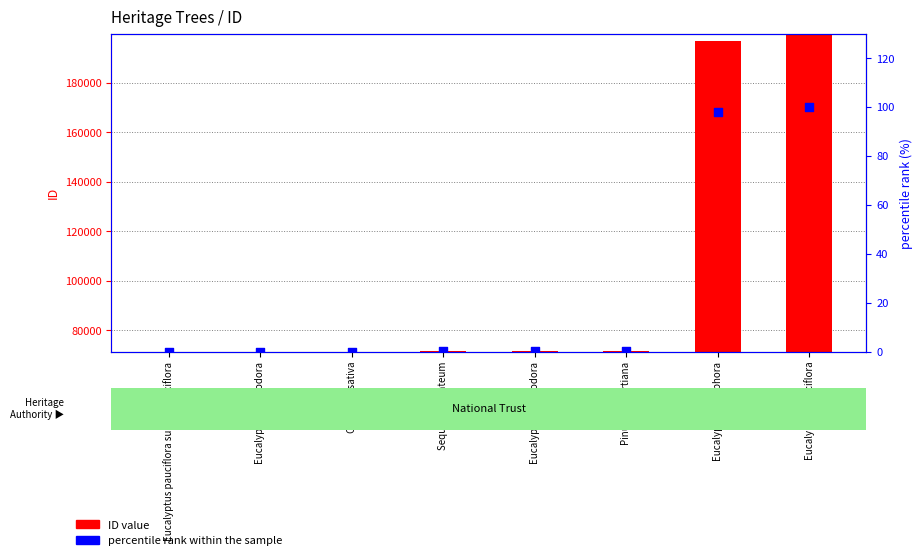

At which category is the sum across all series the highest?

Eucalyptus pauciflora